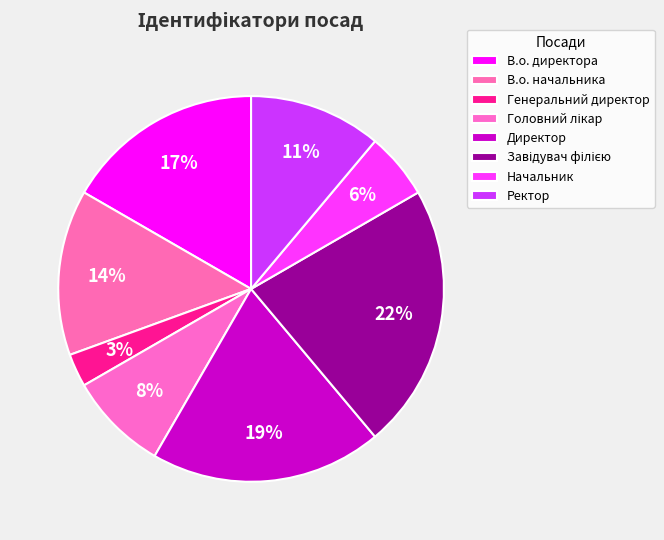

Which slice is the smallest?

Генеральний директор